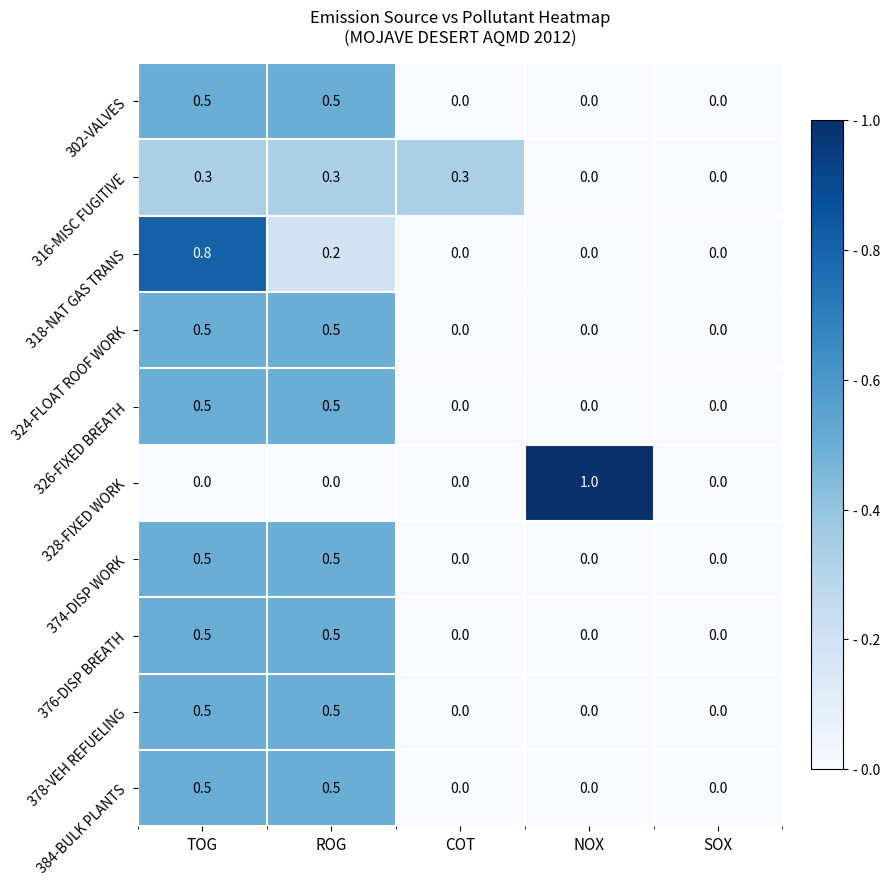

What is the difference between the 384-BULK PLANTS values at ROG and COT?

0.5